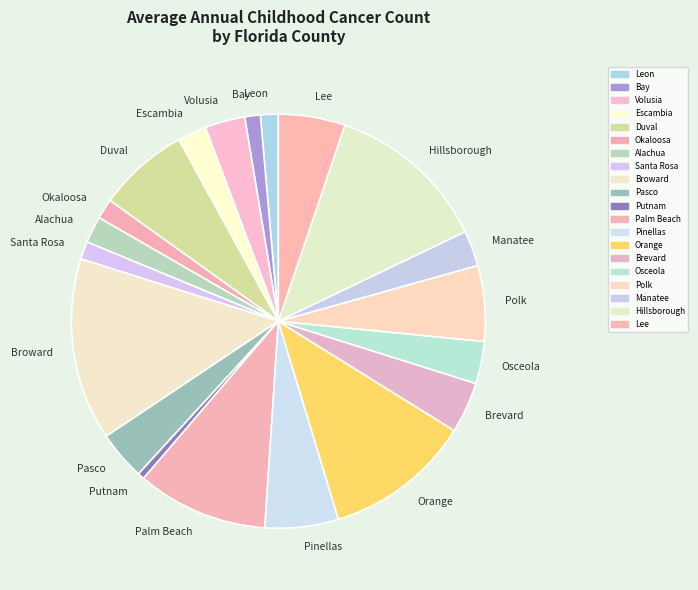

The Escambia slice represents 2% of the pie. True or false?

True